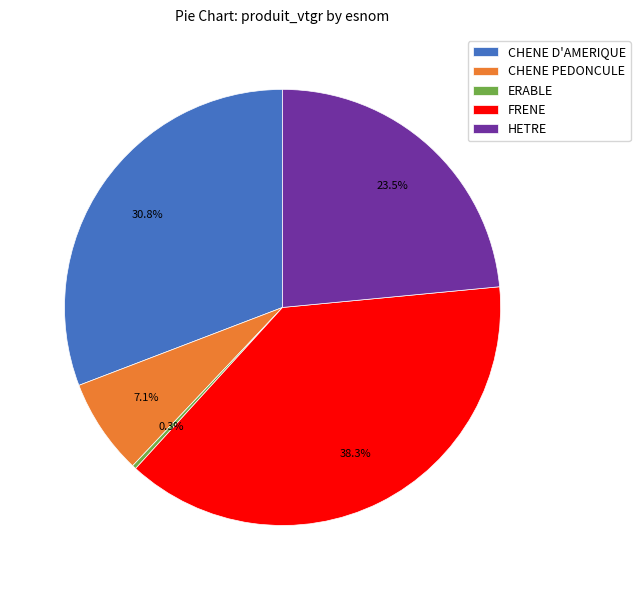

To the nearest percent, what is the combined percentage of CHENE PEDONCULE and ERABLE?

7%